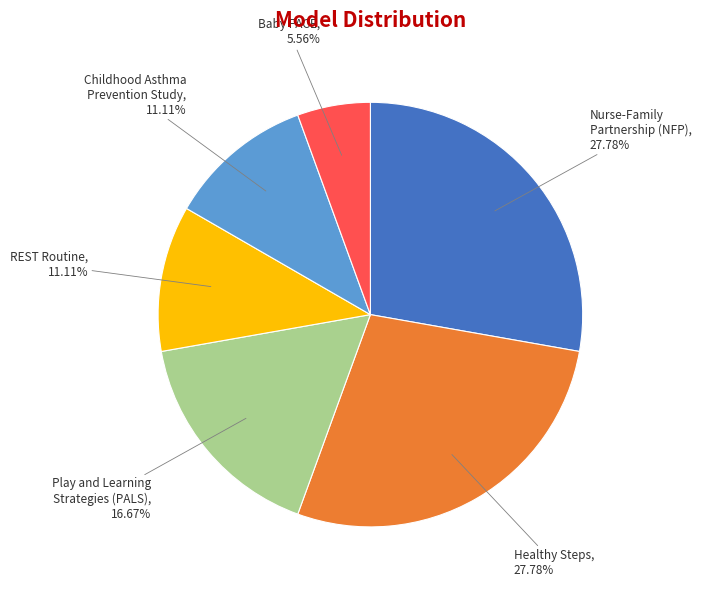

How many slices are in this pie chart?

6